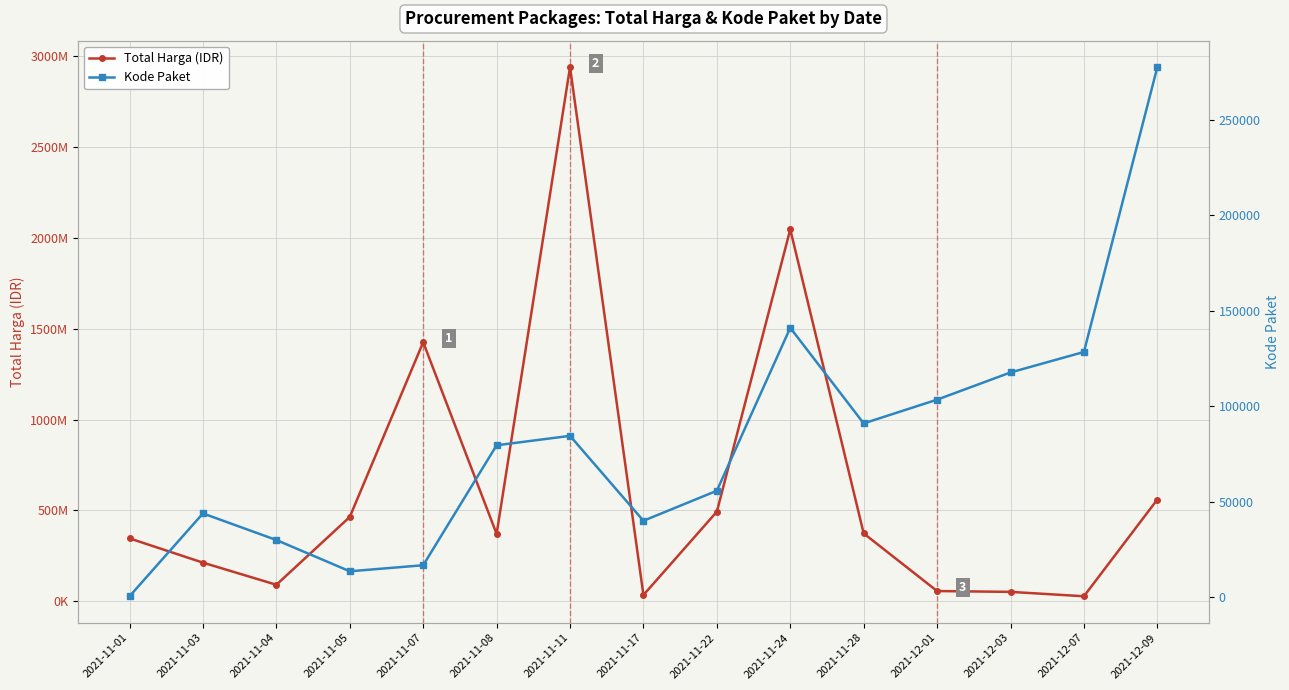

Read the Kode Paket value at 2021-11-11.

84587